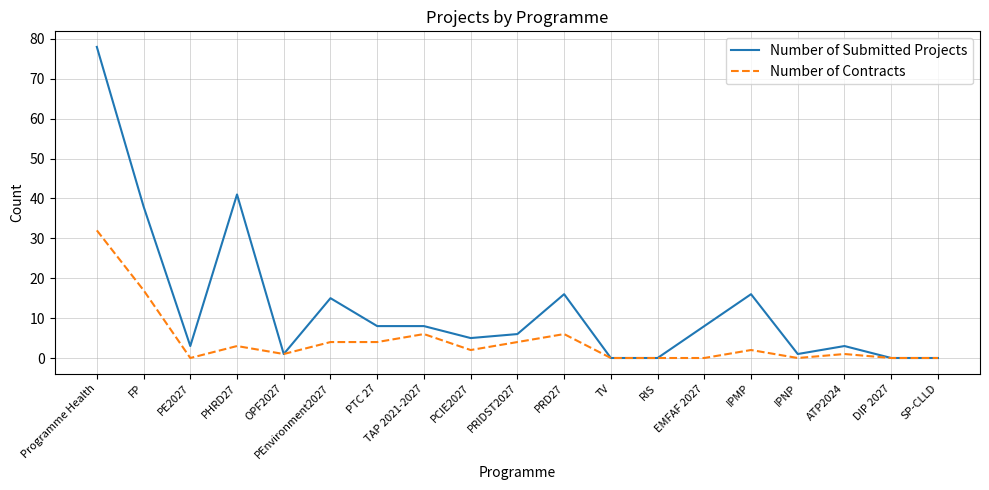

What is the highest value of the Number of Contracts series?

32